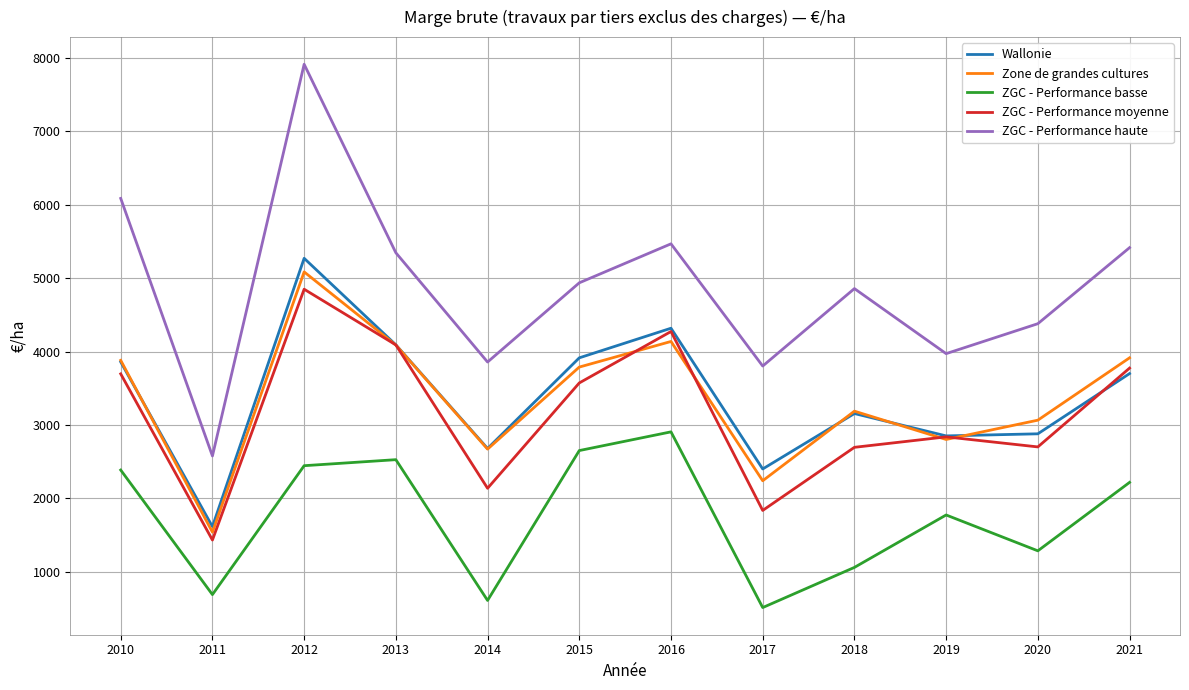

True or false: ZGC - Performance haute and Wallonie intersect in this chart.

False